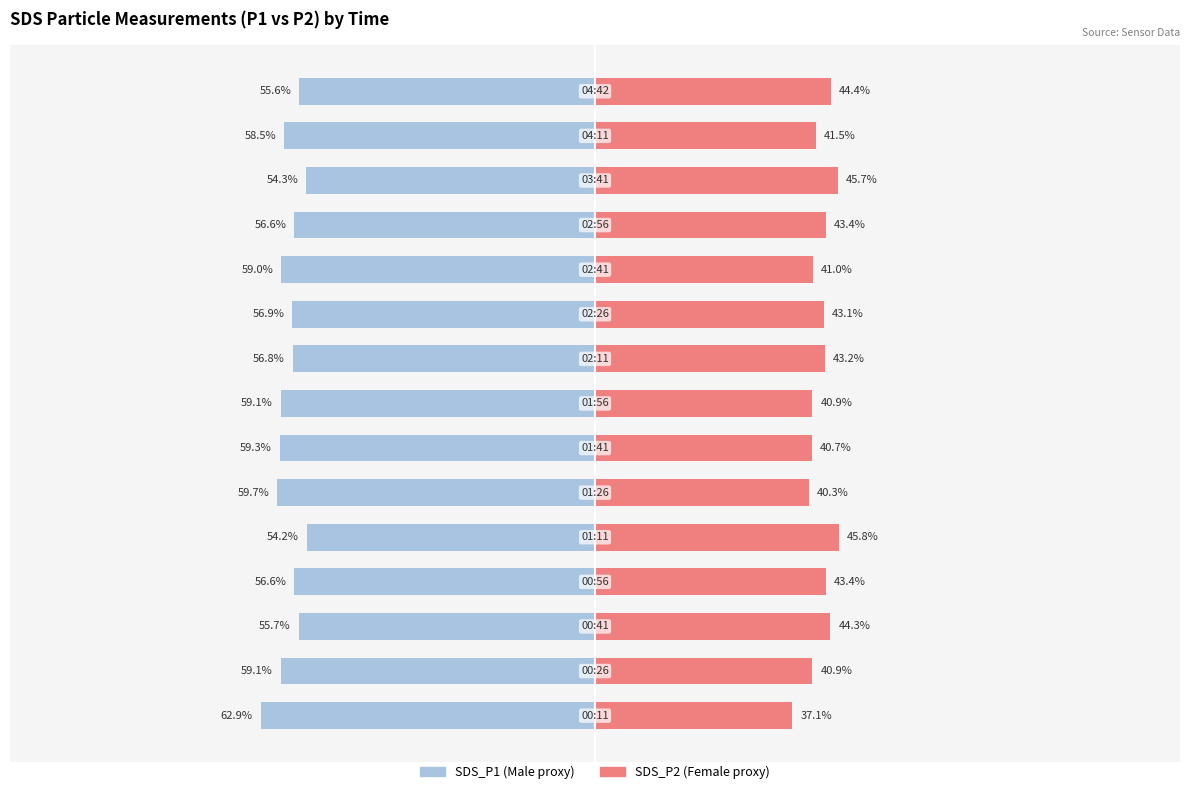

How many values in the SDS_P1 series exceed -56?

4